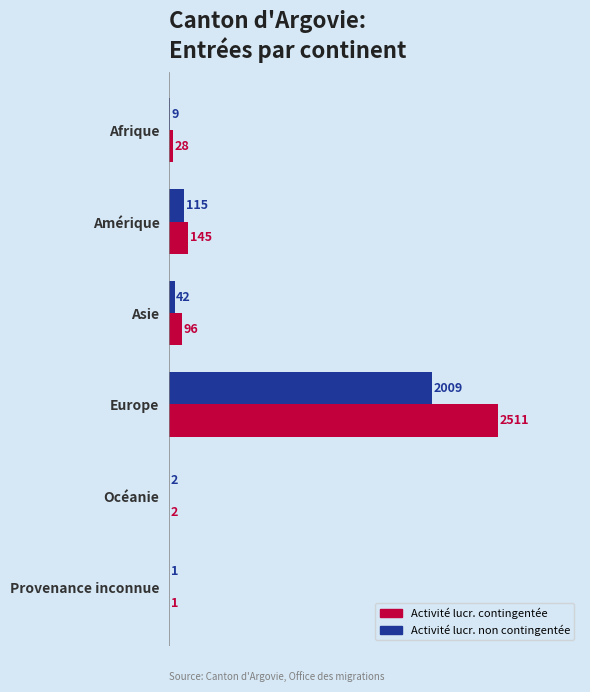

What is the total value across all series at Asie?

138